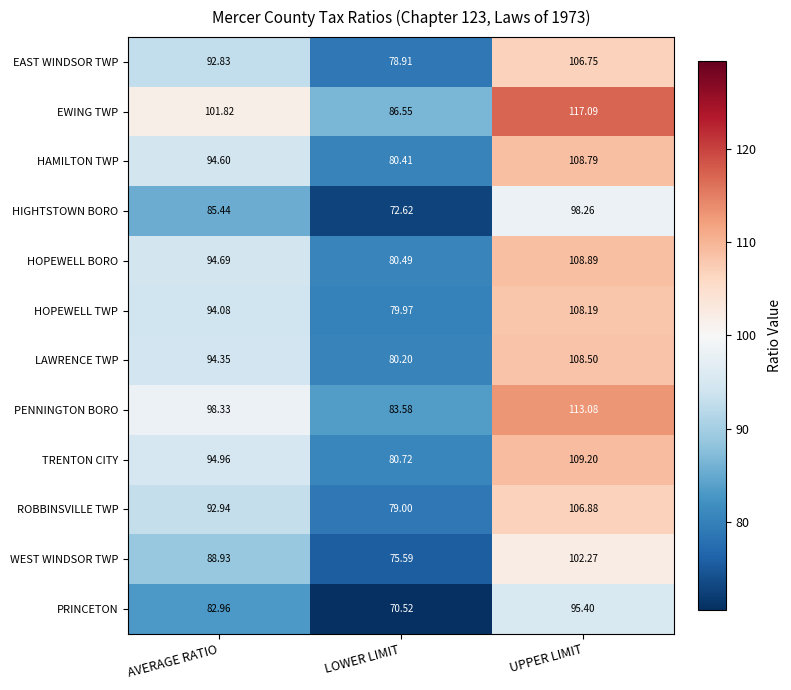

At AVERAGE RATIO, list the series in order from smallest to largest.

PRINCETON, HIGHTSTOWN BORO, WEST WINDSOR TWP, EAST WINDSOR TWP, ROBBINSVILLE TWP, HOPEWELL TWP, LAWRENCE TWP, HAMILTON TWP, HOPEWELL BORO, TRENTON CITY, PENNINGTON BORO, EWING TWP